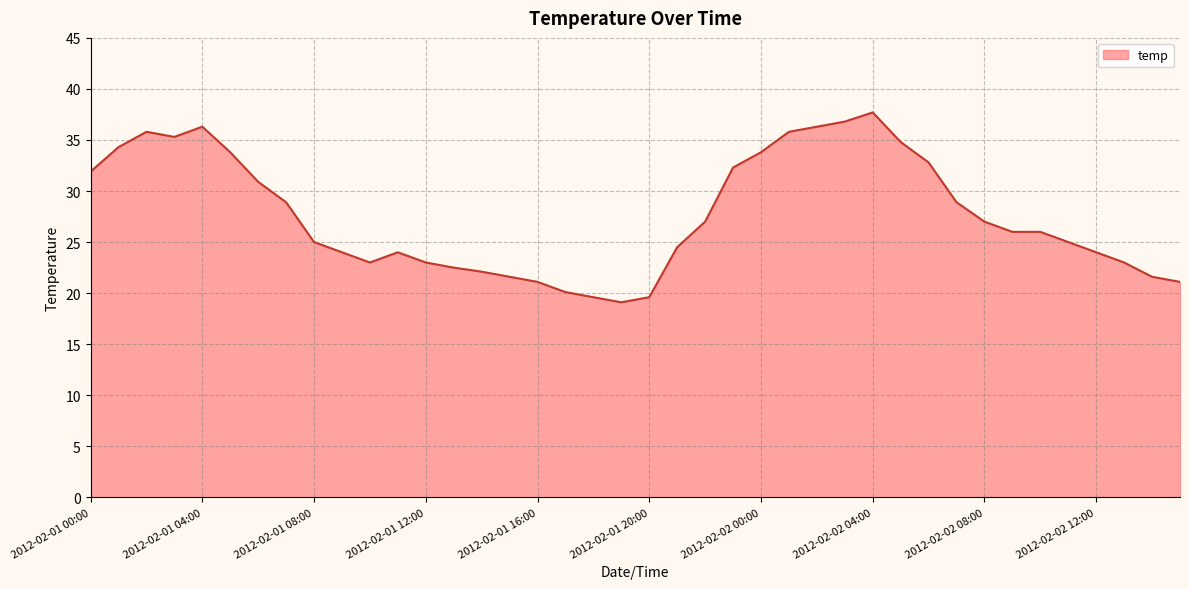

Which category has the highest value across all series?

2012-02-02 04:00